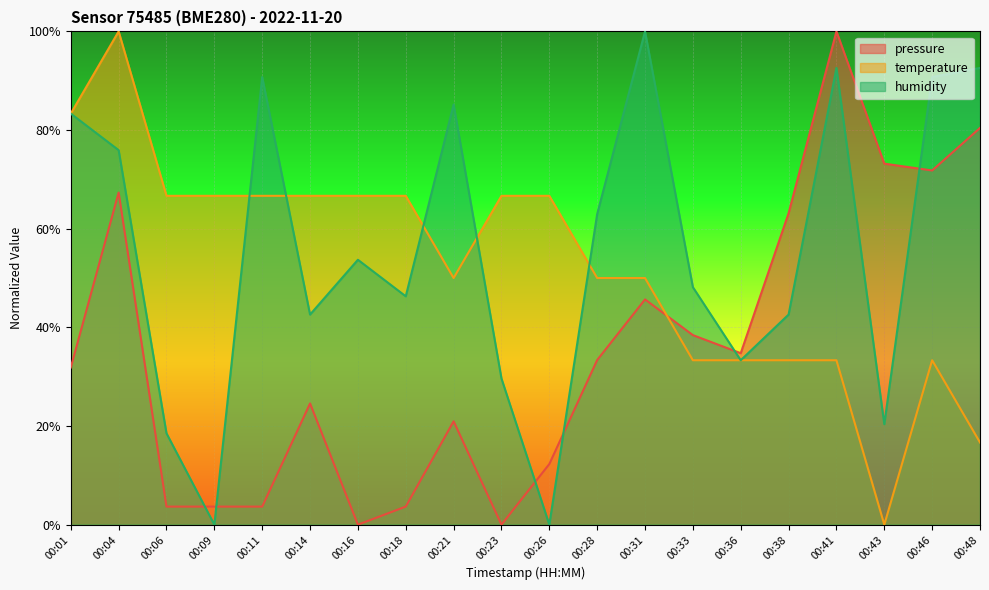

Where do humidity and pressure first cross each other?

00:06 and 00:09